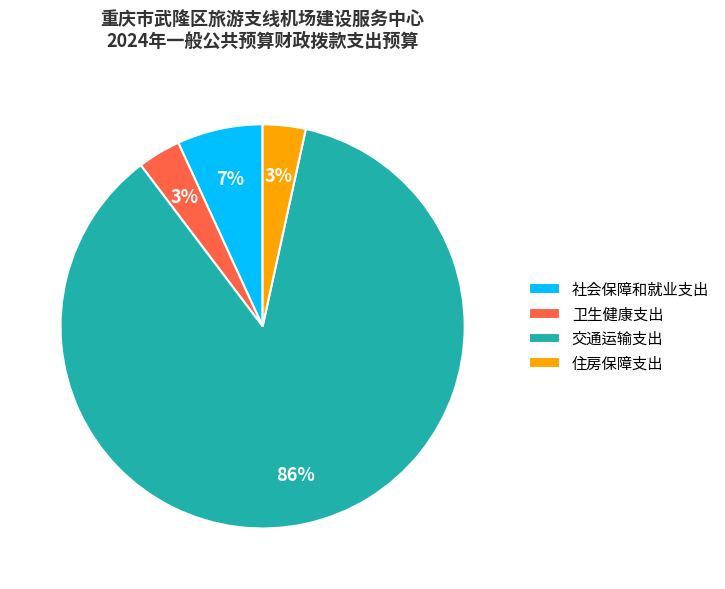

Count the number of slices in the pie.

4